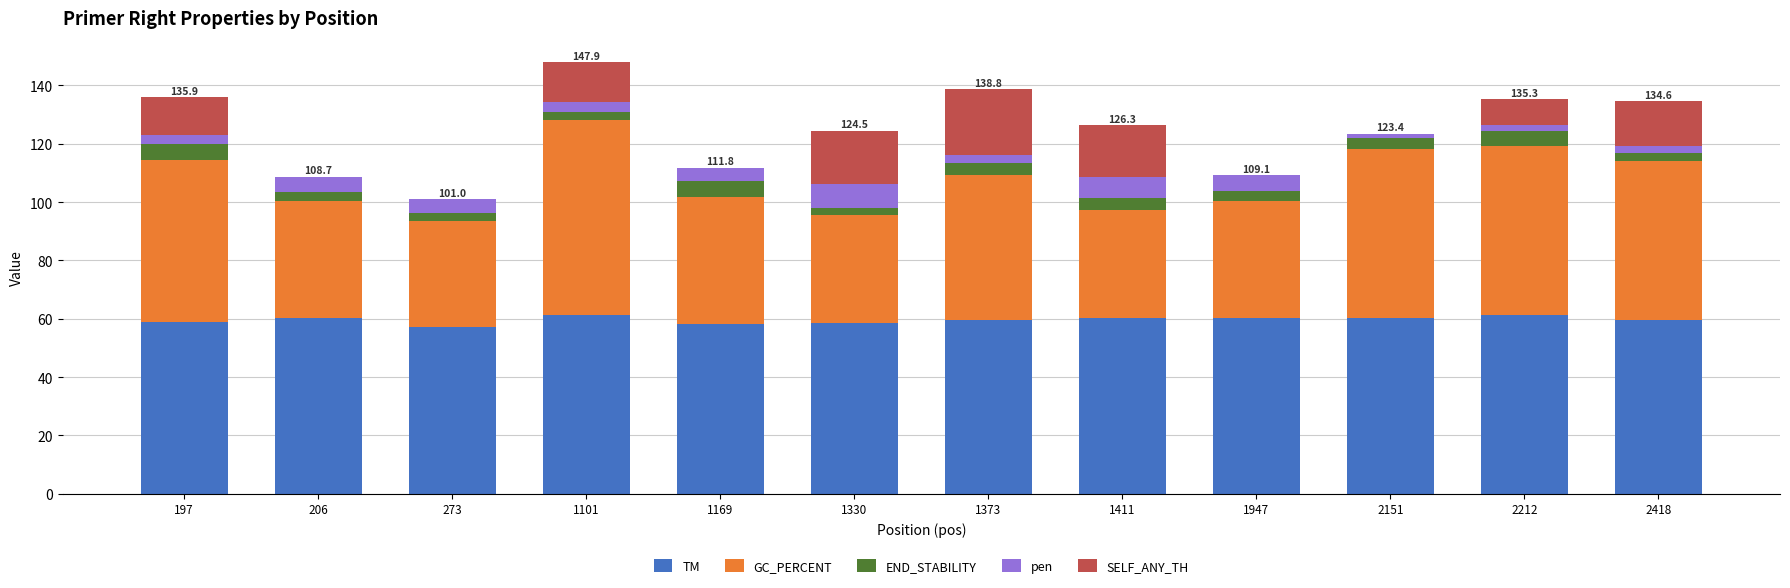

Is it true that TM equals 85.1 at 273?

False